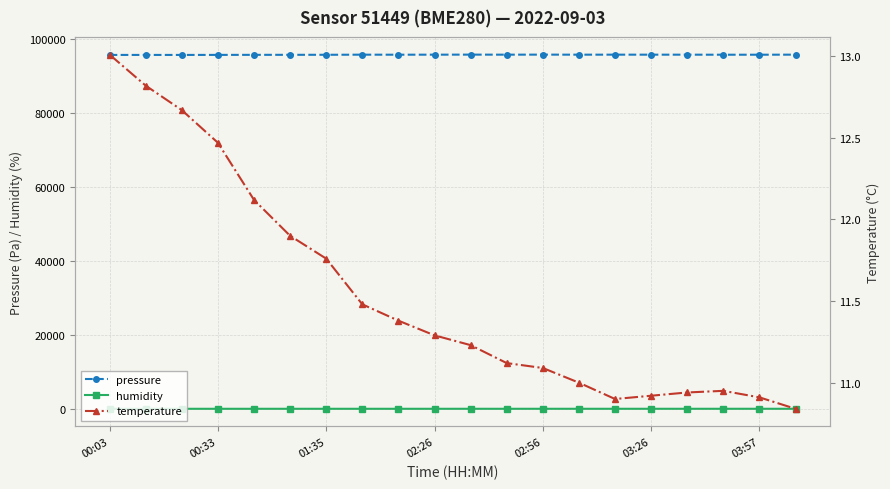

True or false: humidity and pressure cross at least once.

False